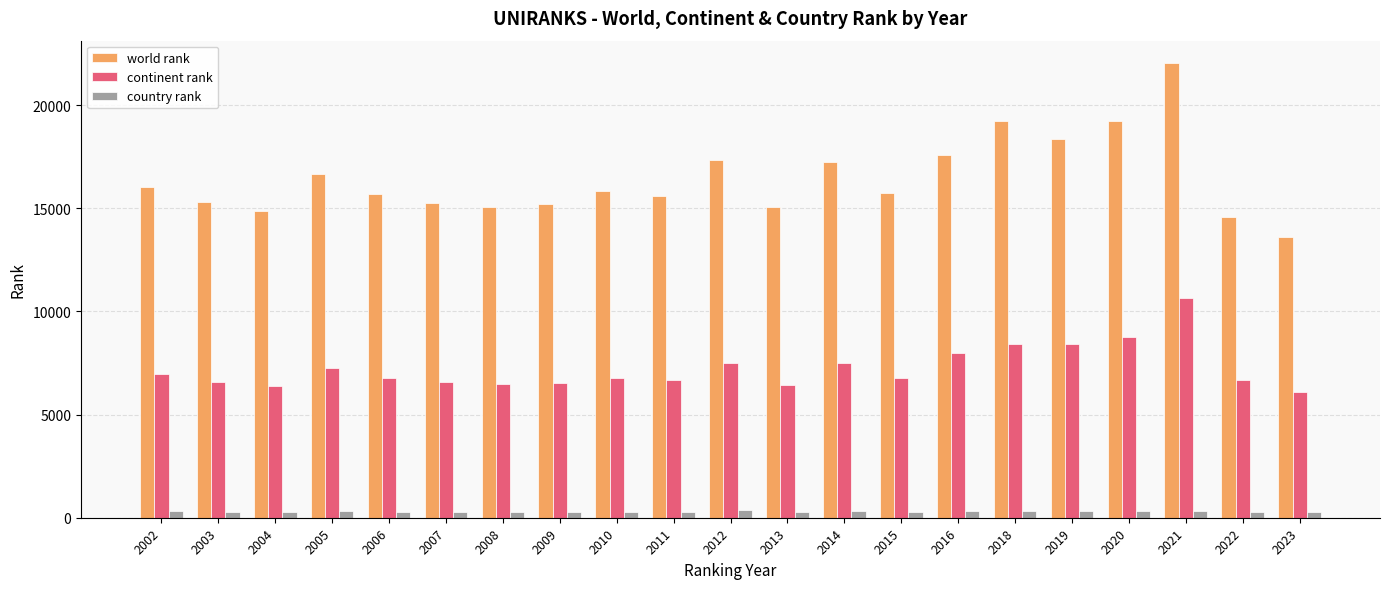

What is the value of the world rank bar at the 12th from the left?

15044